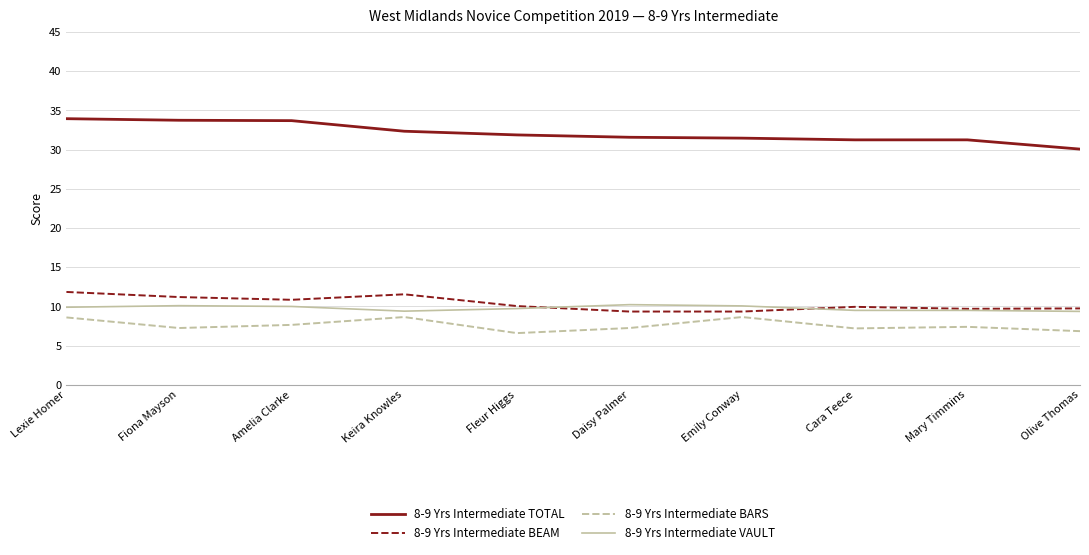

List the series in order of their peak value, lowest first.

8-9 Yrs Intermediate BARS, 8-9 Yrs Intermediate VAULT, 8-9 Yrs Intermediate BEAM, 8-9 Yrs Intermediate TOTAL